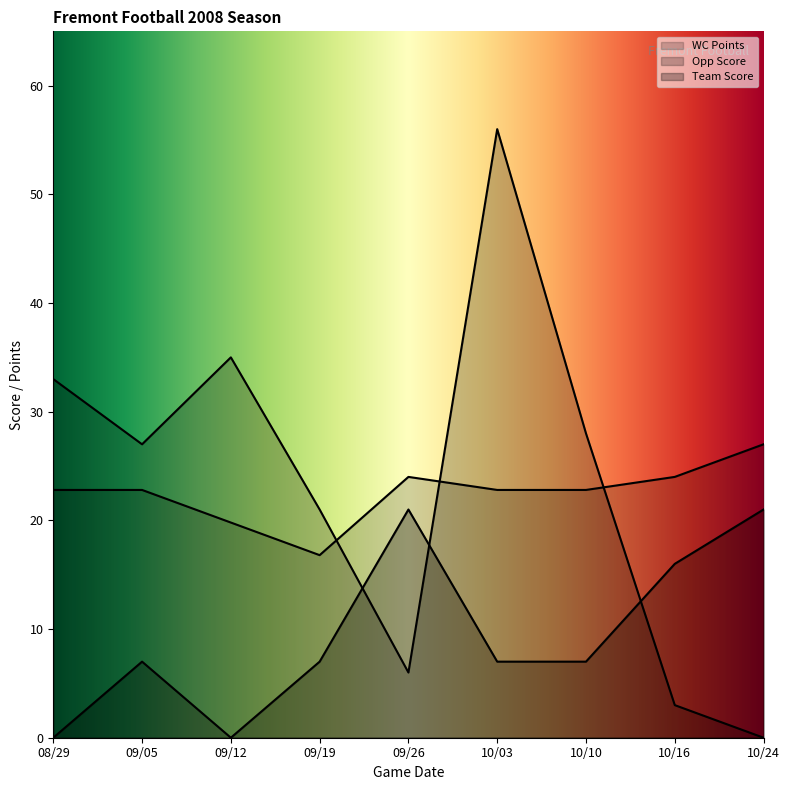

List the series in order of their peak value, highest first.

Opp Score, WC Points, Team Score